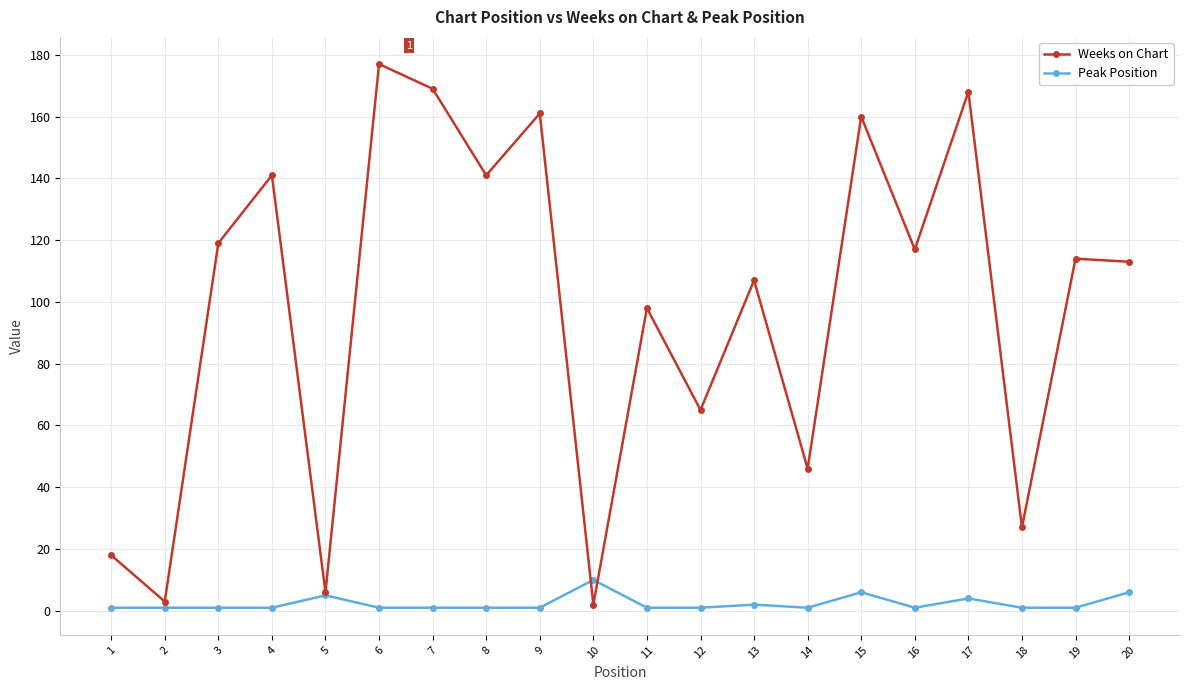

Count the Peak Position values in the range 1 to 4.

16